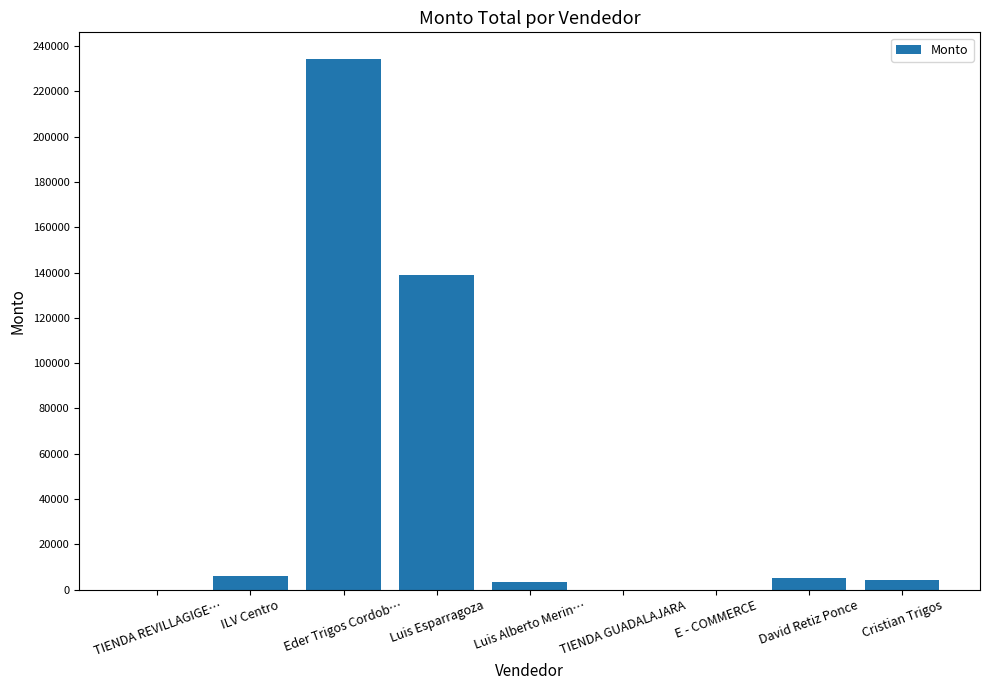

What is the maximum value shown in the chart?

234390